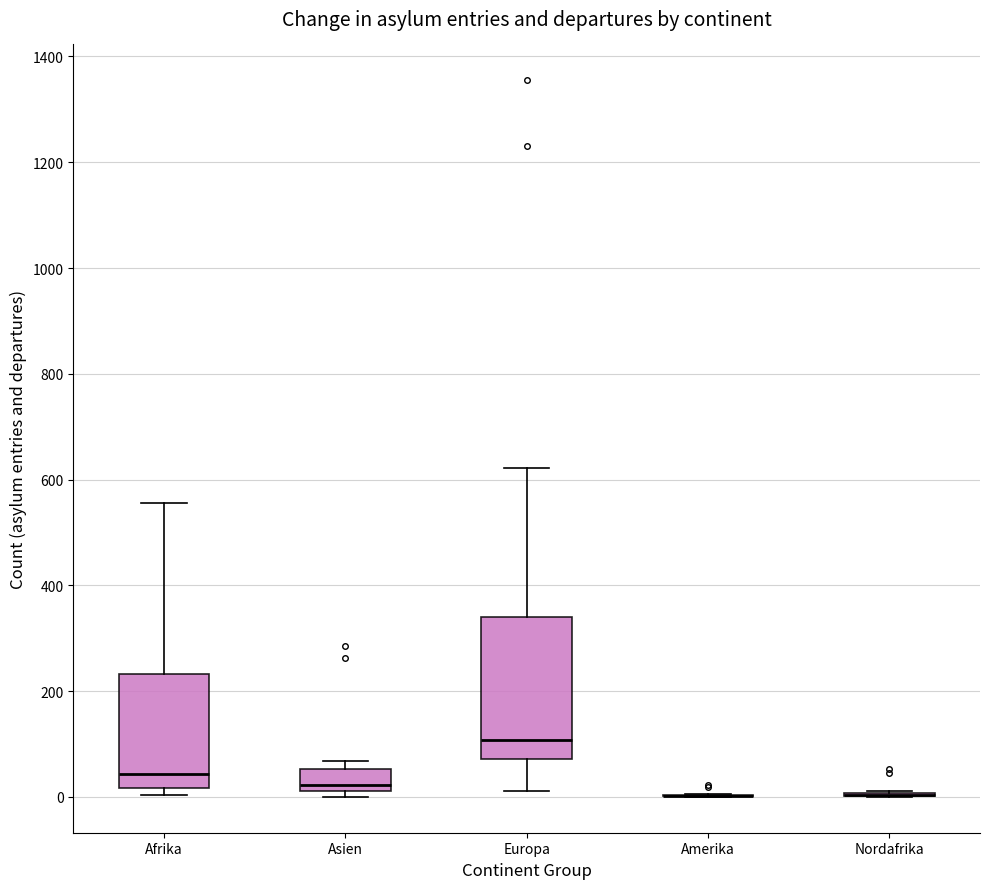

Reading left to right, read every box against the y-axis: the position of its median line, the range the box covers, and the ends of its whiskers. The values are not printed on the chart, so give them approximately, as read against the axis.

Afrika: median 40, box 20 to 240, whiskers 0 to 560
Asien: median 20 (just above the box's lower edge), box 20 to 60, whiskers 0 to 60 (just above the box's upper edge)
Europa: median 100, box 80 to 340, whiskers 20 to 620
Amerika: box collapsed to a line at 0, whiskers 0 to 0
Nordafrika: box collapsed to a line at 0, whiskers 0 to 20